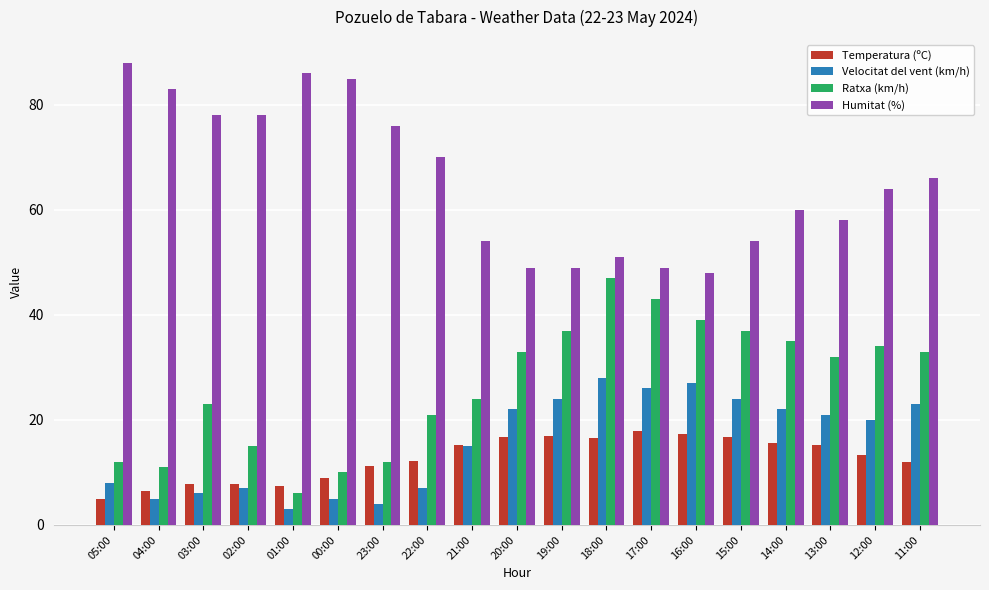

Is it true that Temperatura (ºC) equals 16.5 at 18:00?

True